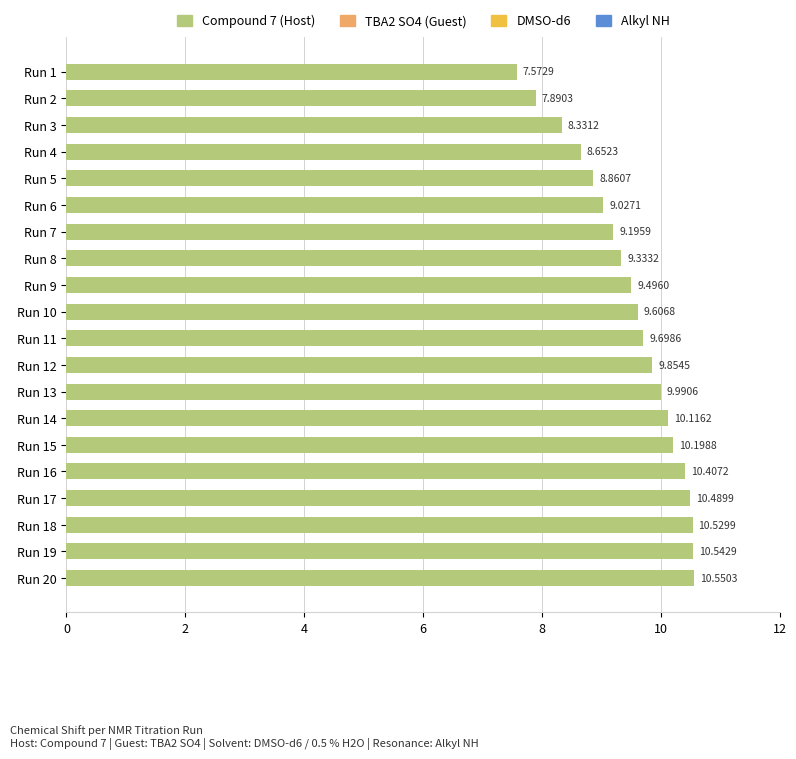

What is the difference between the second highest and second lowest values?

2.7